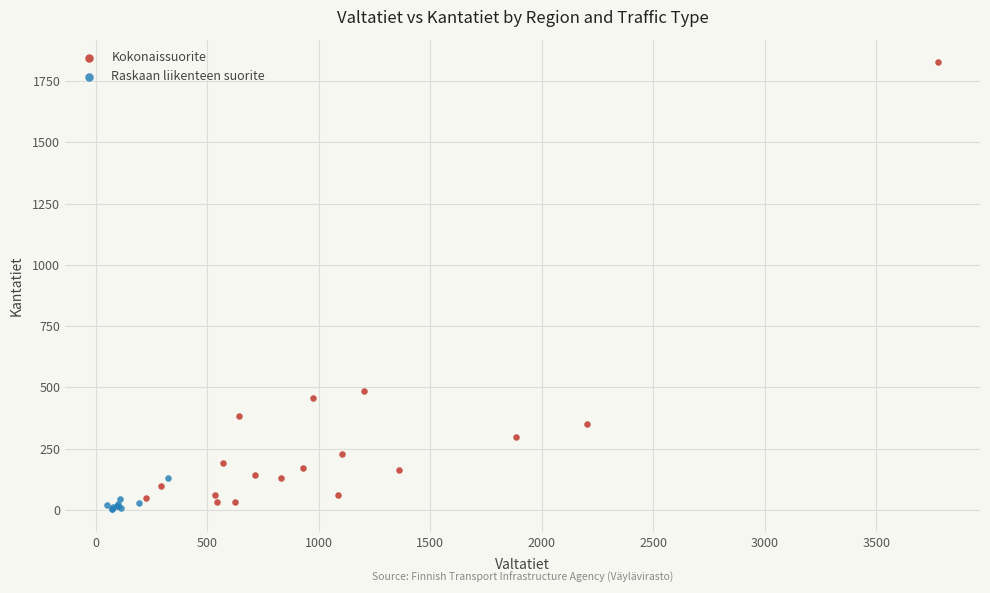

Which series contains the highest Y value?

Kokonaissuorite